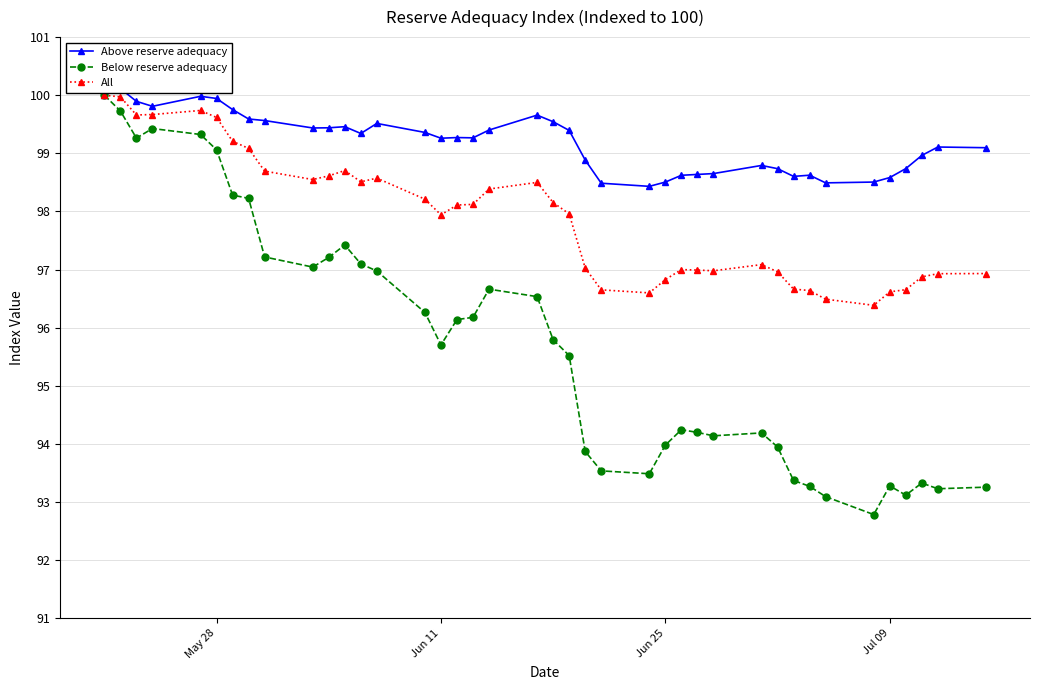

True or false: All has more than 0 interior local peaks.

True